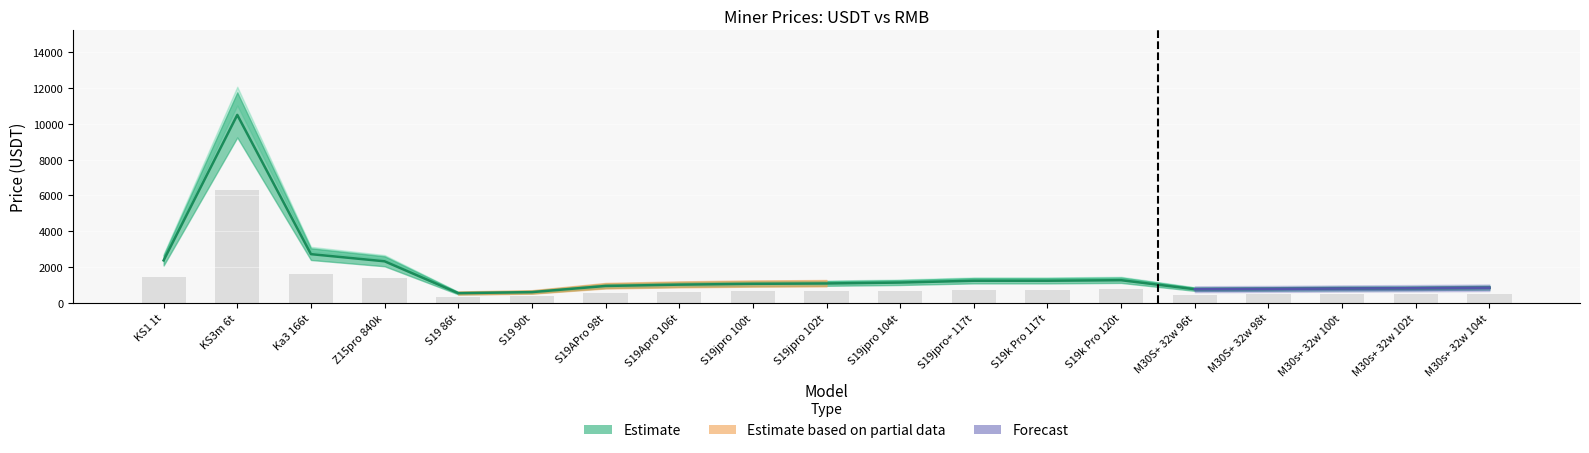

At which label does USDT Price reach its minimum?

S19 86t